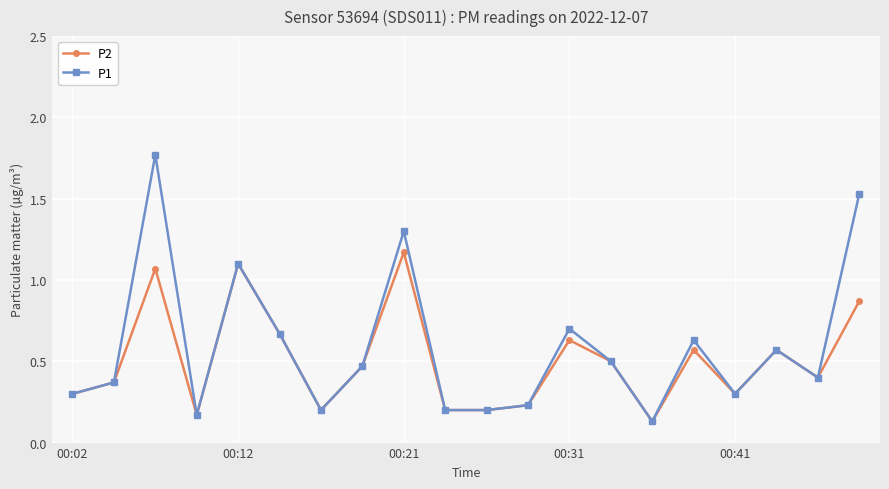

What is the sum of all P2 values?

10.1